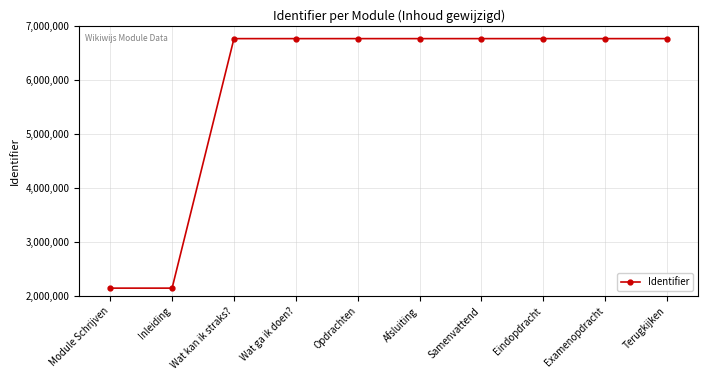

The chart shows a value of 2144341 at Module Schrijven. True or false?

True